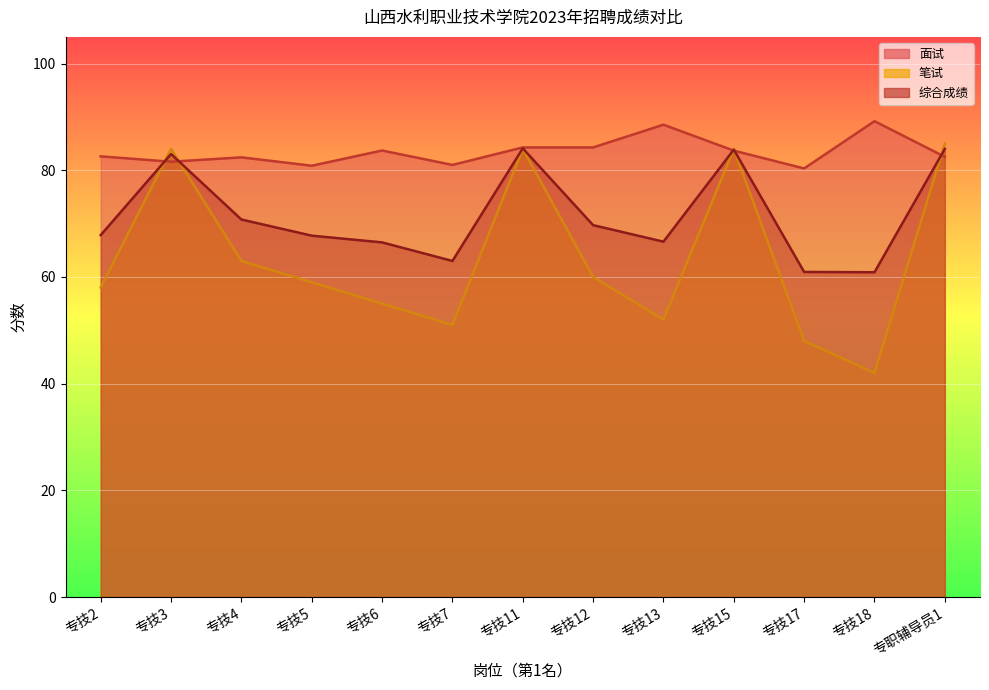

What are all the series names shown in the legend?

面试, 笔试, 综合成绩